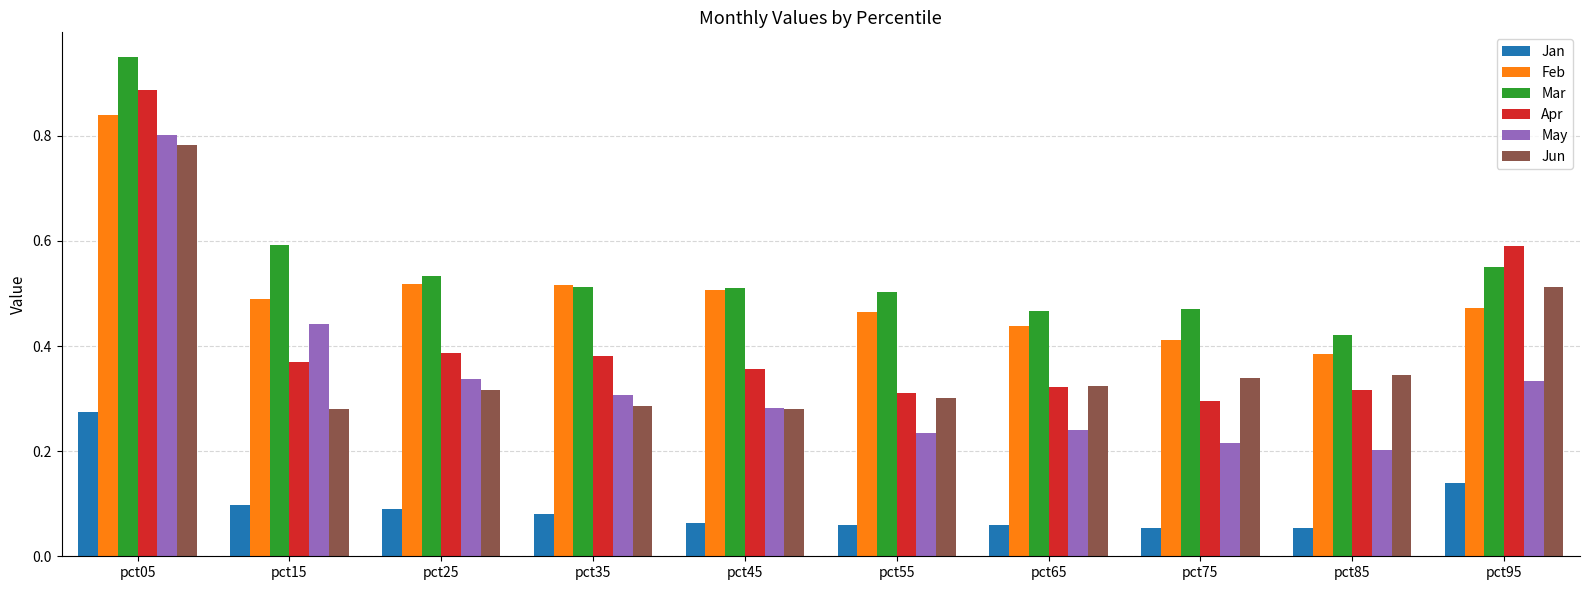

At which category does the chart reach its peak across all series?

pct05